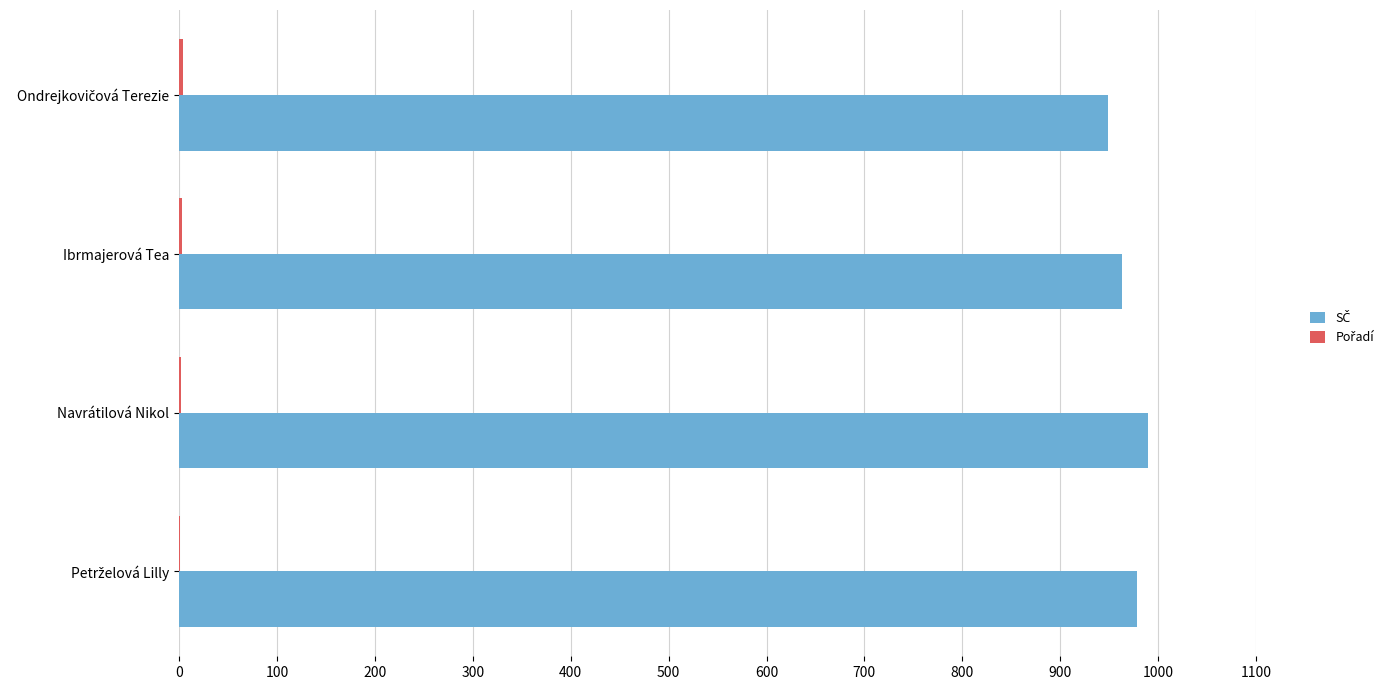

What is the maximum value shown in the chart?

990